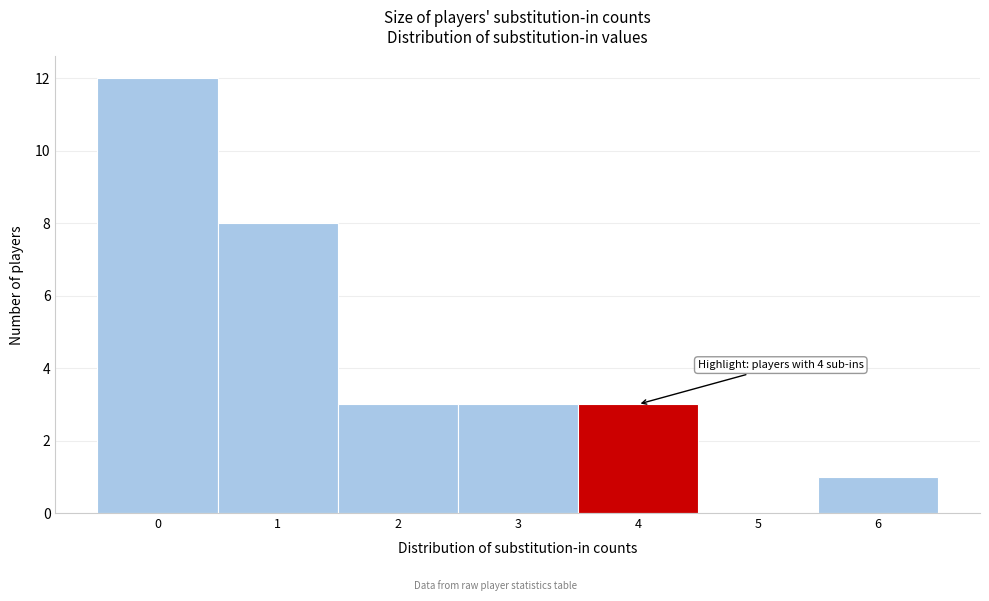

Over which range of the x-axis is the bar tallest?

-0.5 to 0.5